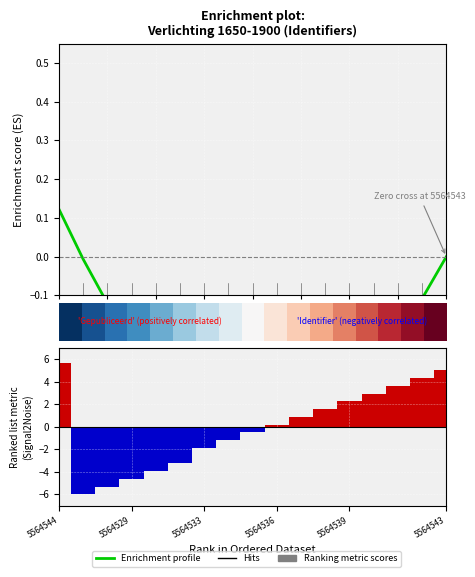

What is the spread (max minus min) of values at 16?

0.9